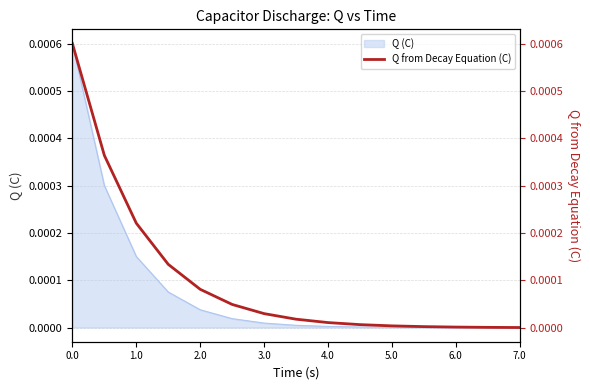

True or false: there are more than 0 points higher than both neighbors.

False